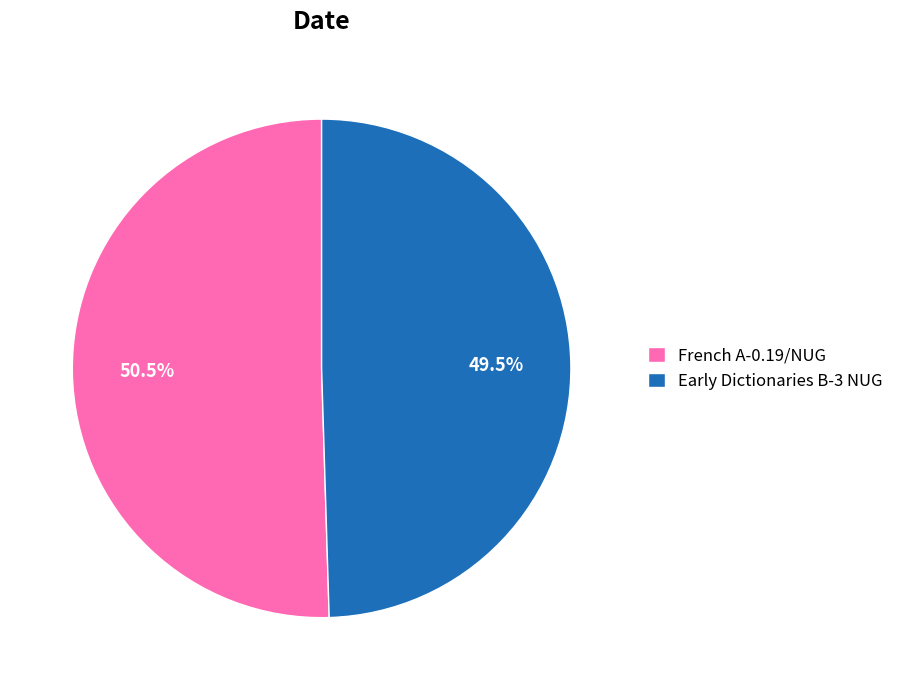

Rank the categories by value from lowest to highest.

Early Dictionaries B-3 NUG, French A-0.19/NUG